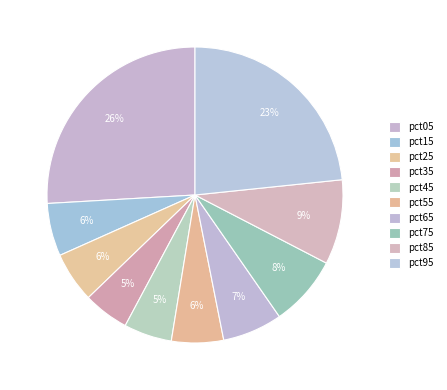

Does pct45 represent more than half of the total?

No